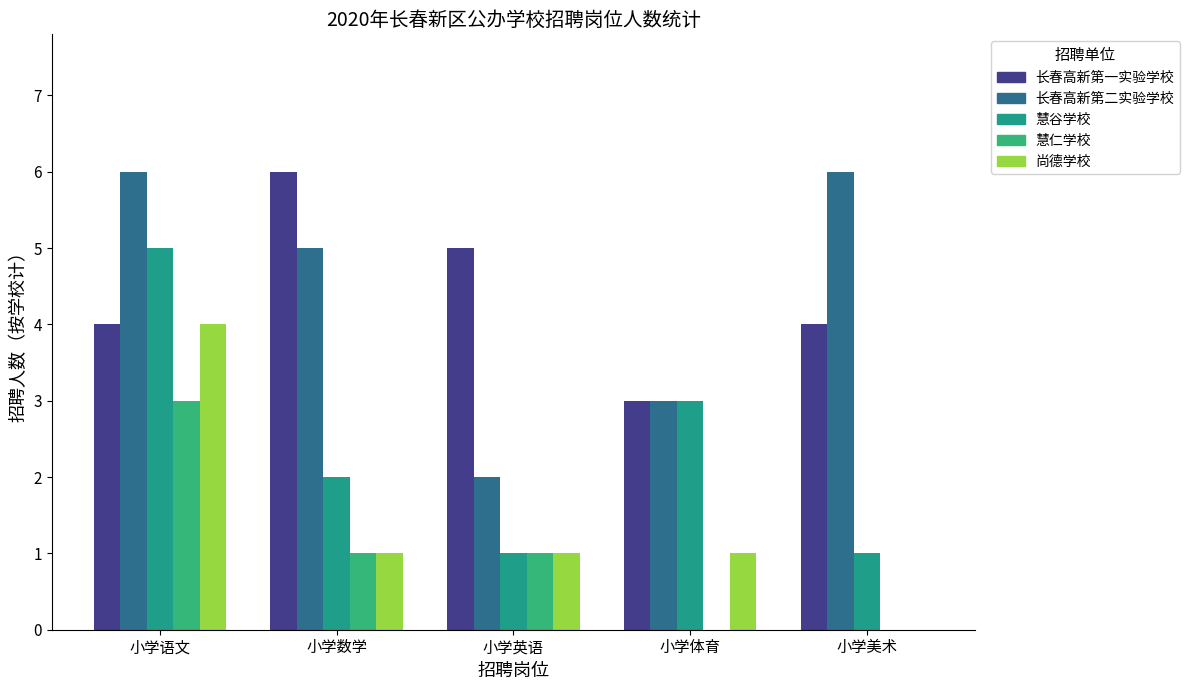

What is the total value across all series at 小学语文?

22